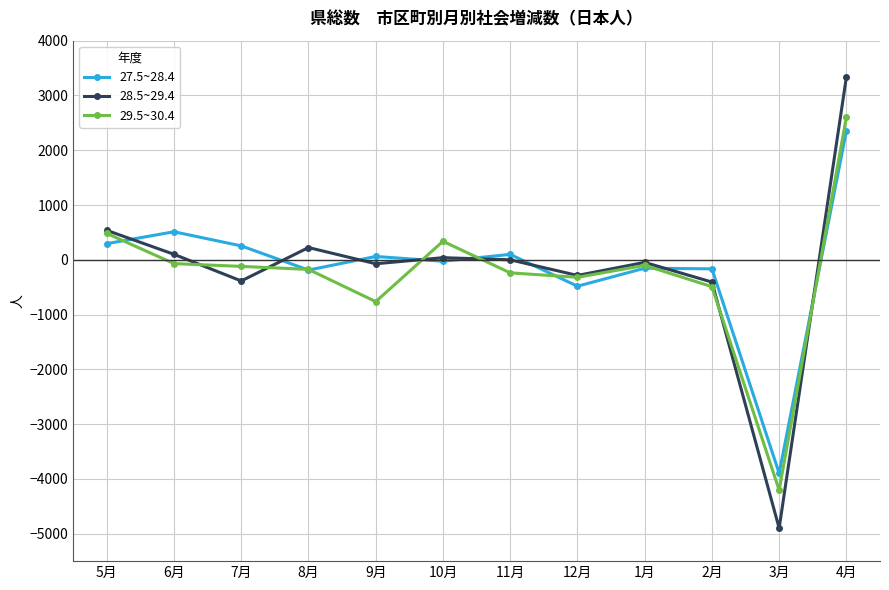

Does the chart display data point markers on the line(s)?

Yes